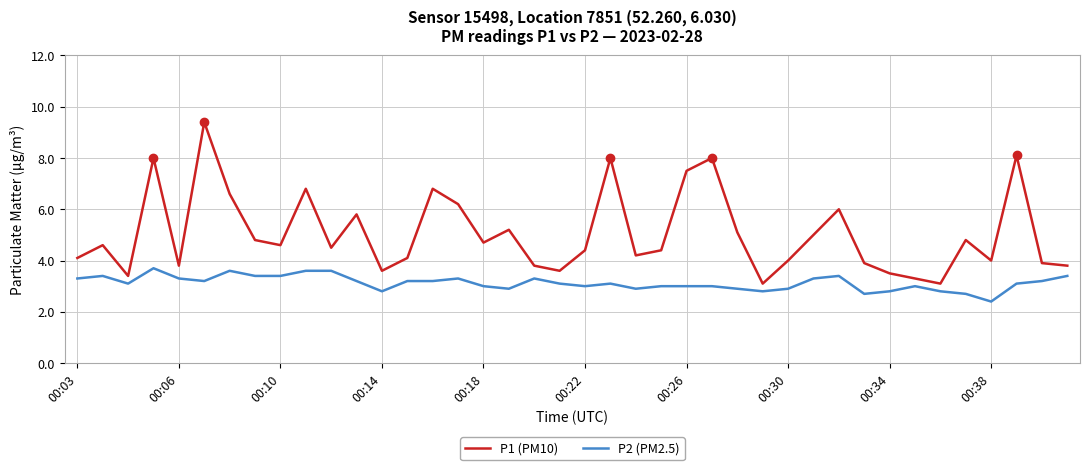

What is the smallest value displayed?

2.4